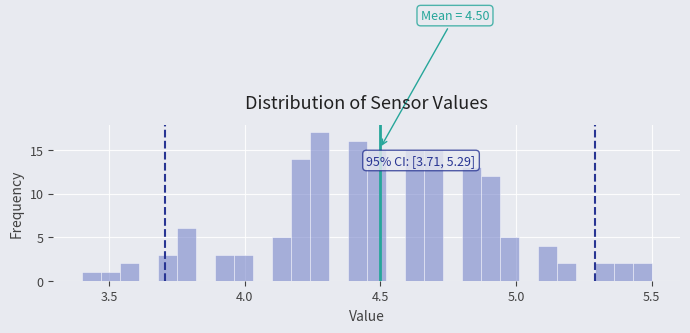

Read against the x-axis, roughly where is the centre of the tallest bar?

4.30